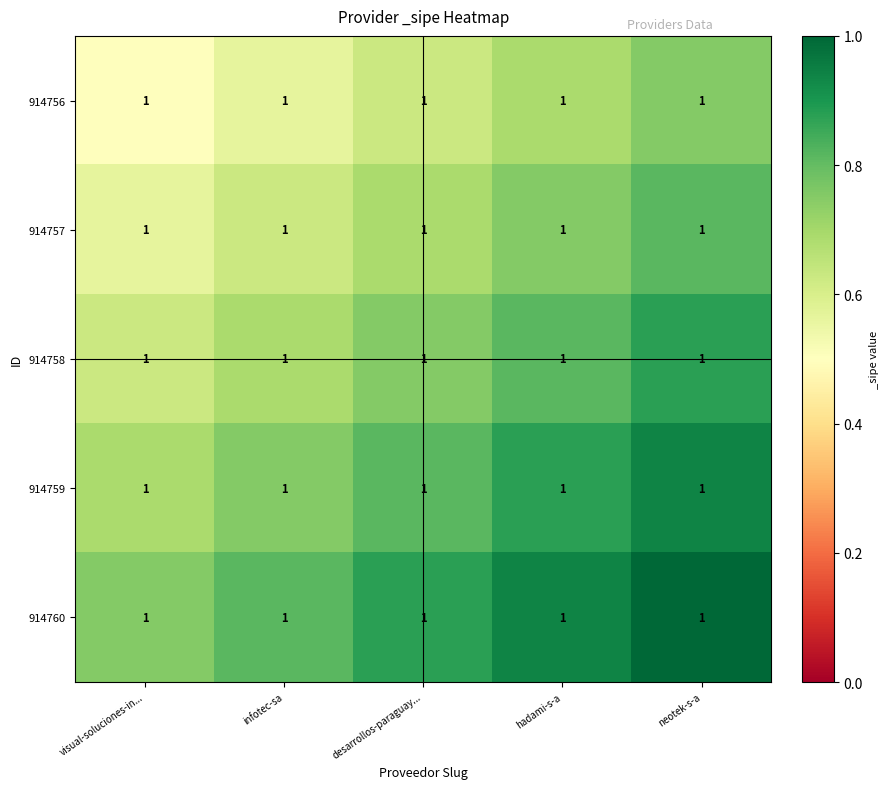

Count the number of data series in this chart.

5